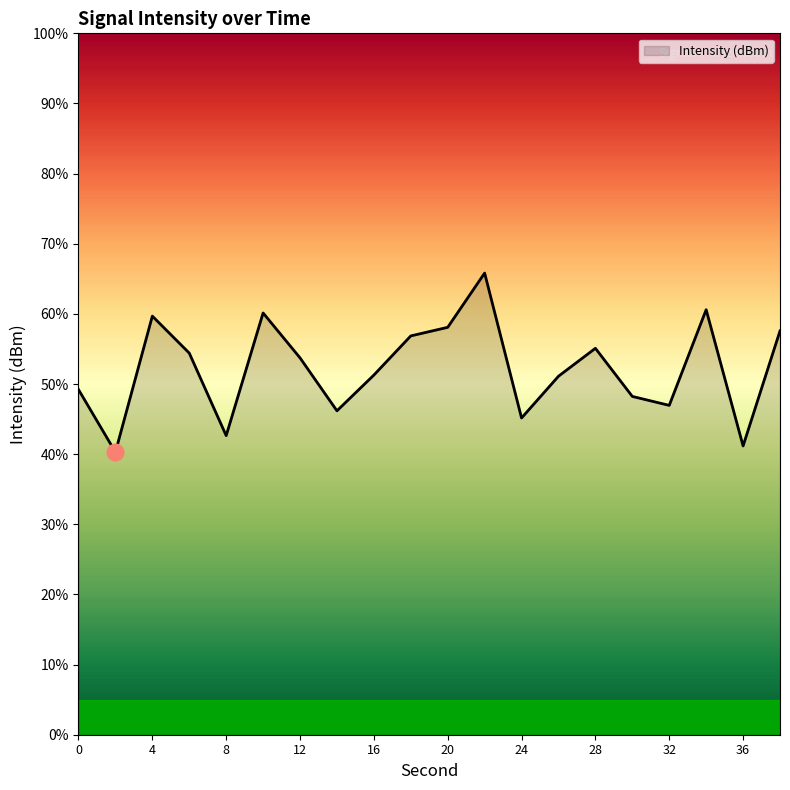

What is the greatest value displayed?

65.8